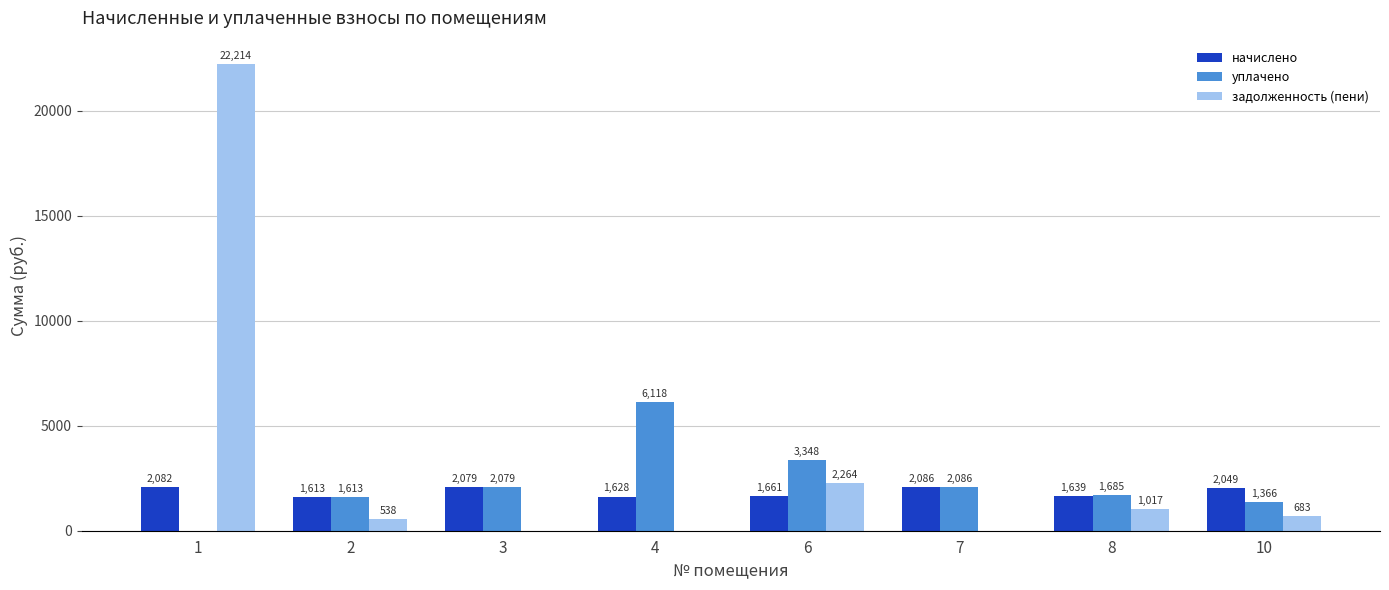

What is the maximum value for начислено?

2086.0